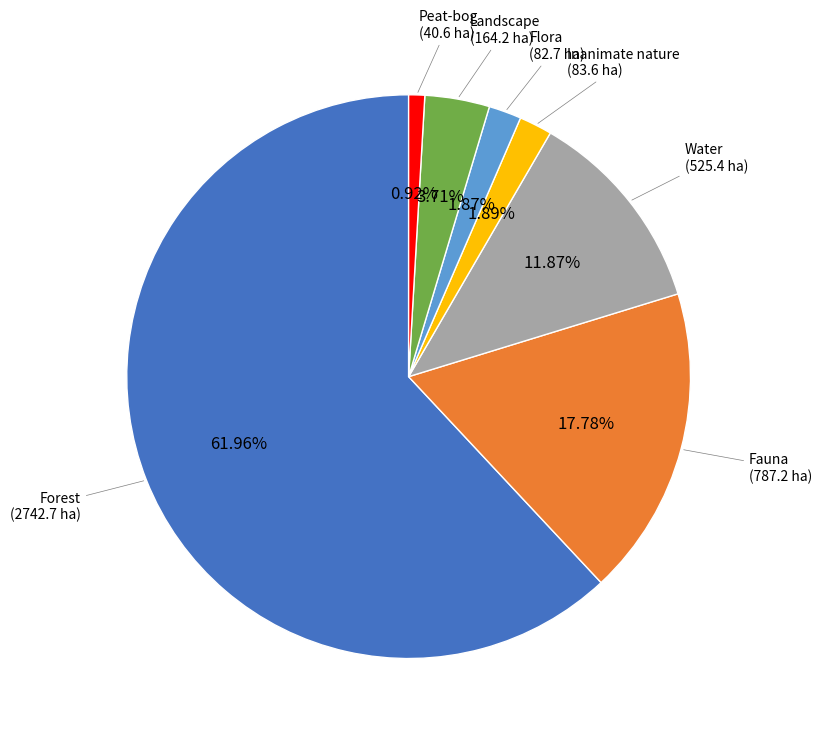

Is there a majority slice in this chart?

Yes